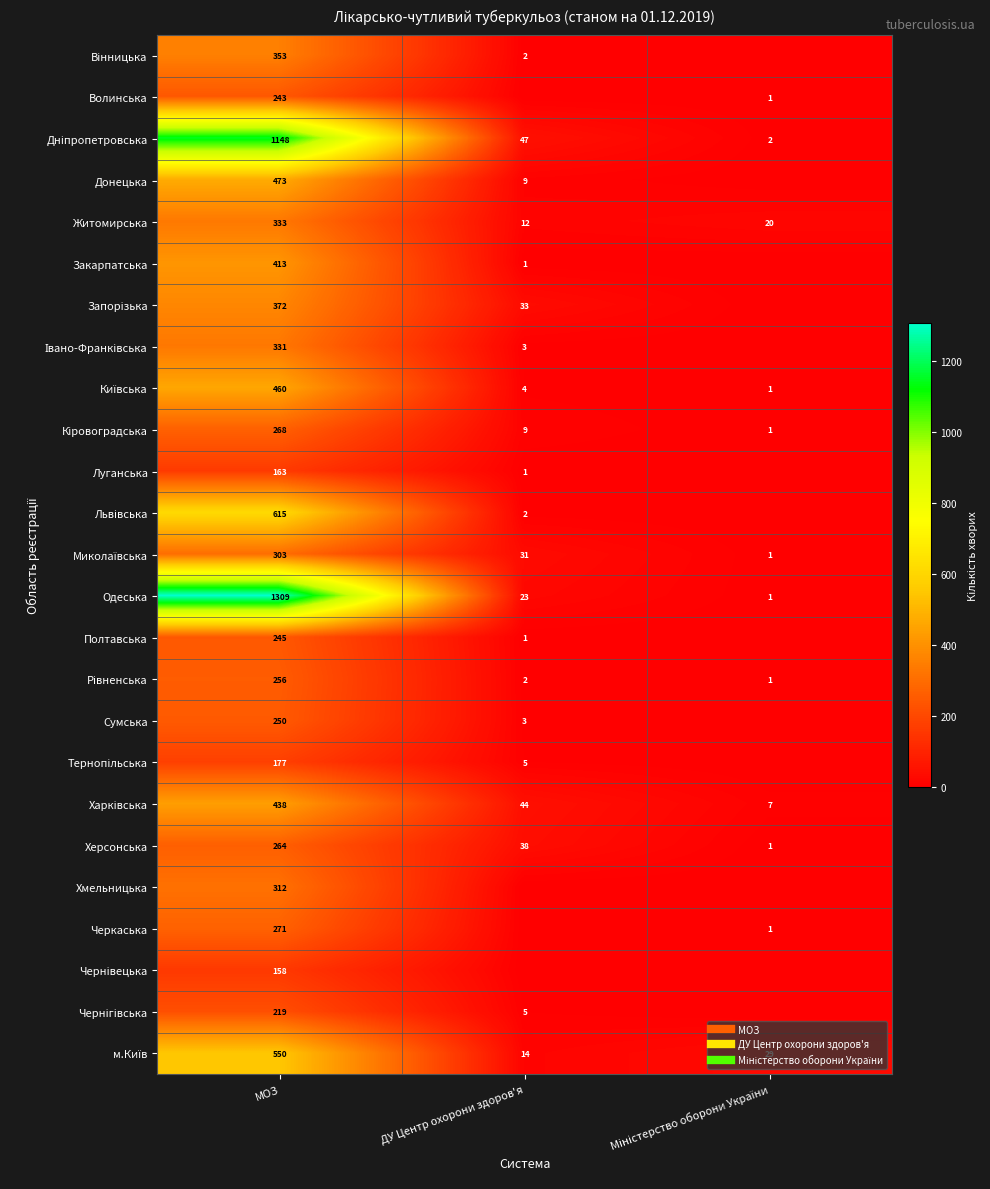

What is the difference between the maximum and minimum values in the Закарпатська series?

413